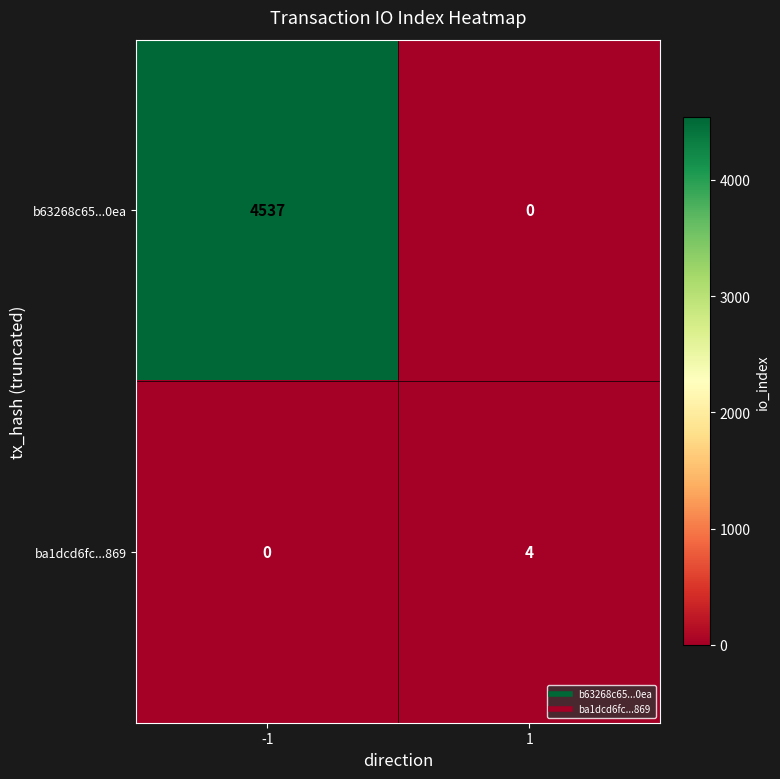

Is it true that ba1dcd6fc...869 equals 5 at 1?

False